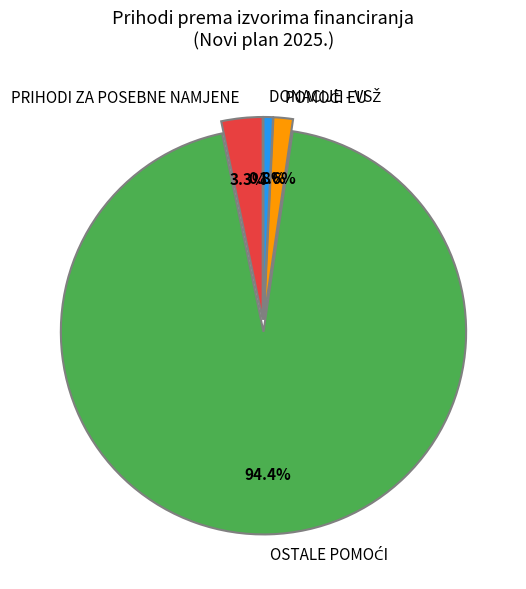

Is there any slice that represents more than half of the pie?

Yes